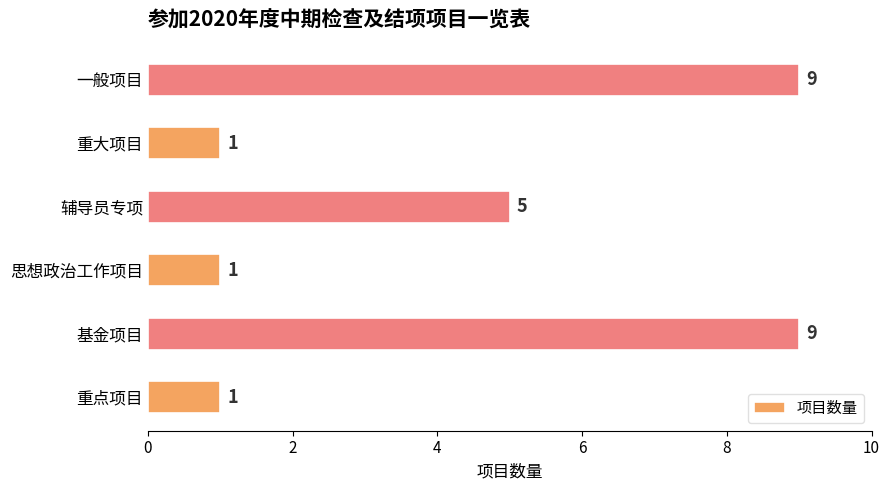

What is the greatest value displayed?

9